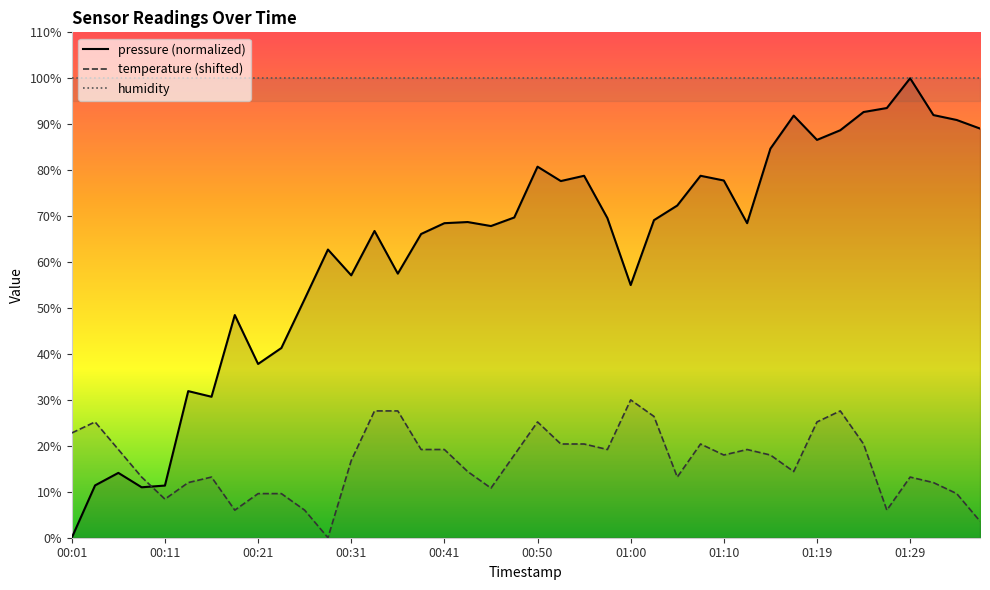

What is the value of the pressure point at the 39th from the left?

90.9